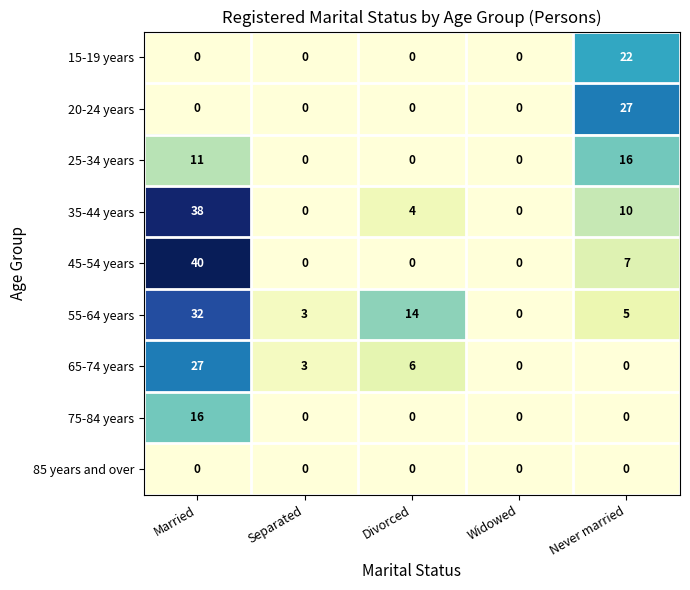

What is the highest value of the 35-44 years series?

38